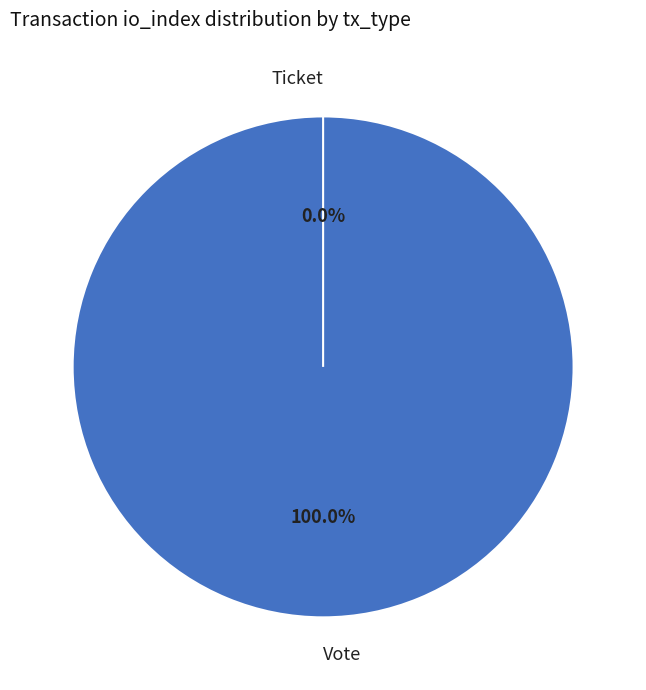

Which has a higher value, Vote or Ticket?

Vote